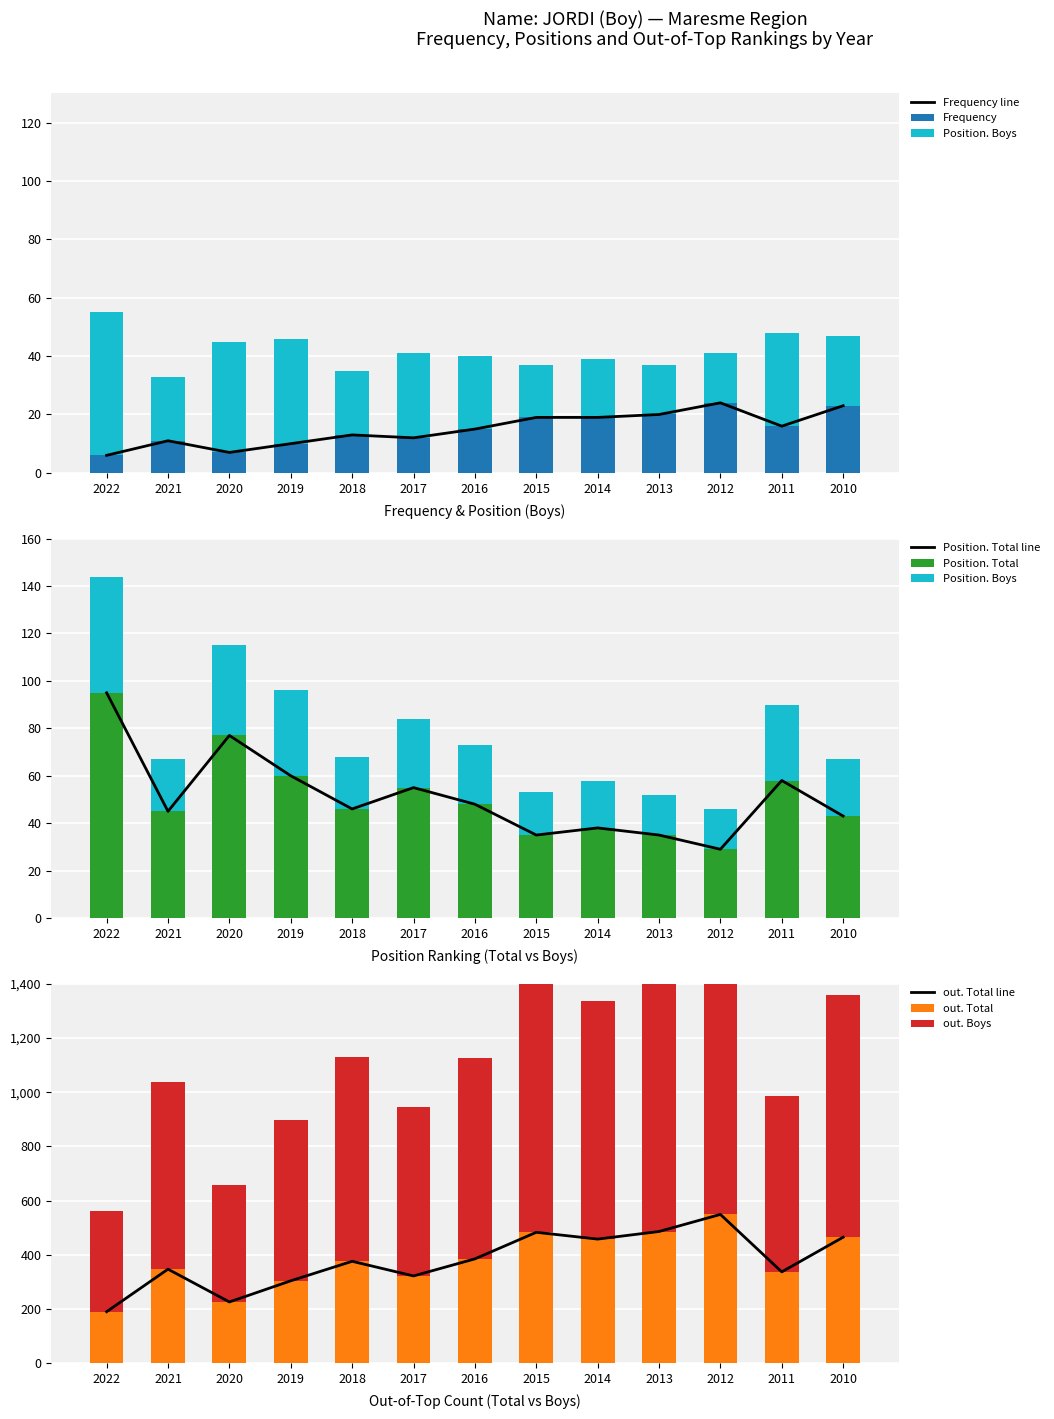

Rank the categories by Position. Boys value from highest to lowest.

2022, 2020, 2019, 2011, 2017, 2016, 2010, 2021, 2018, 2014, 2015, 2013, 2012